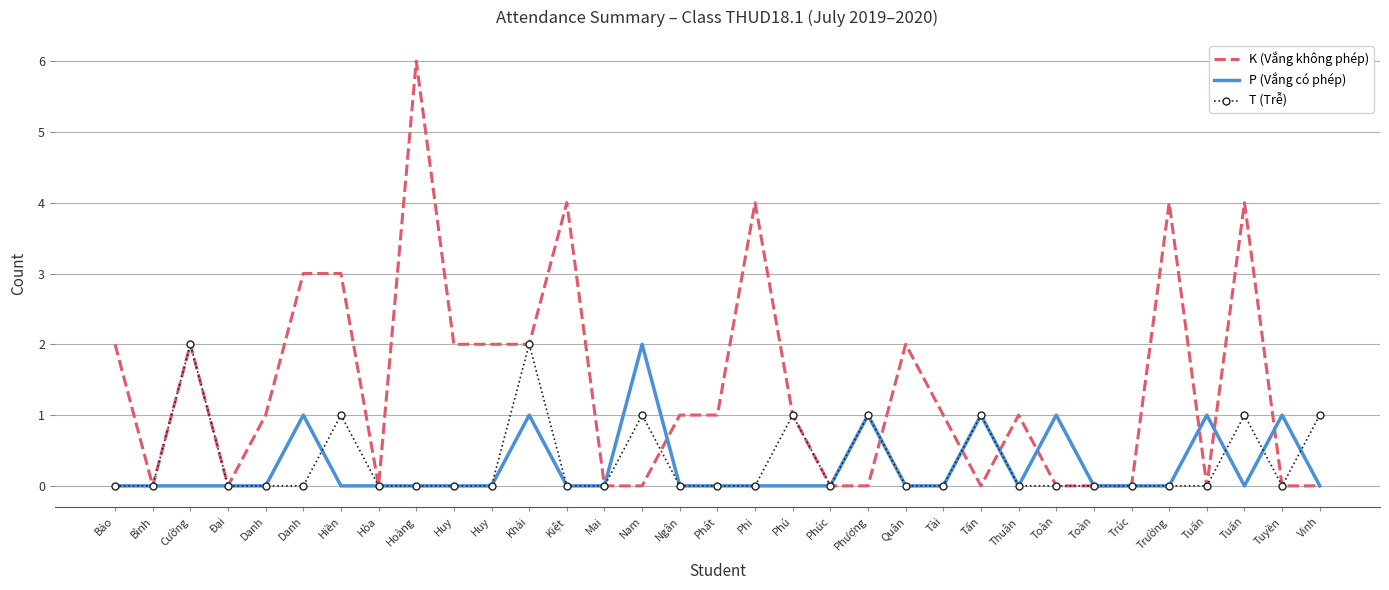

Between which two adjacent categories do K (Vắng không phép) and T (Trễ) first intersect?

Nam and Ngân